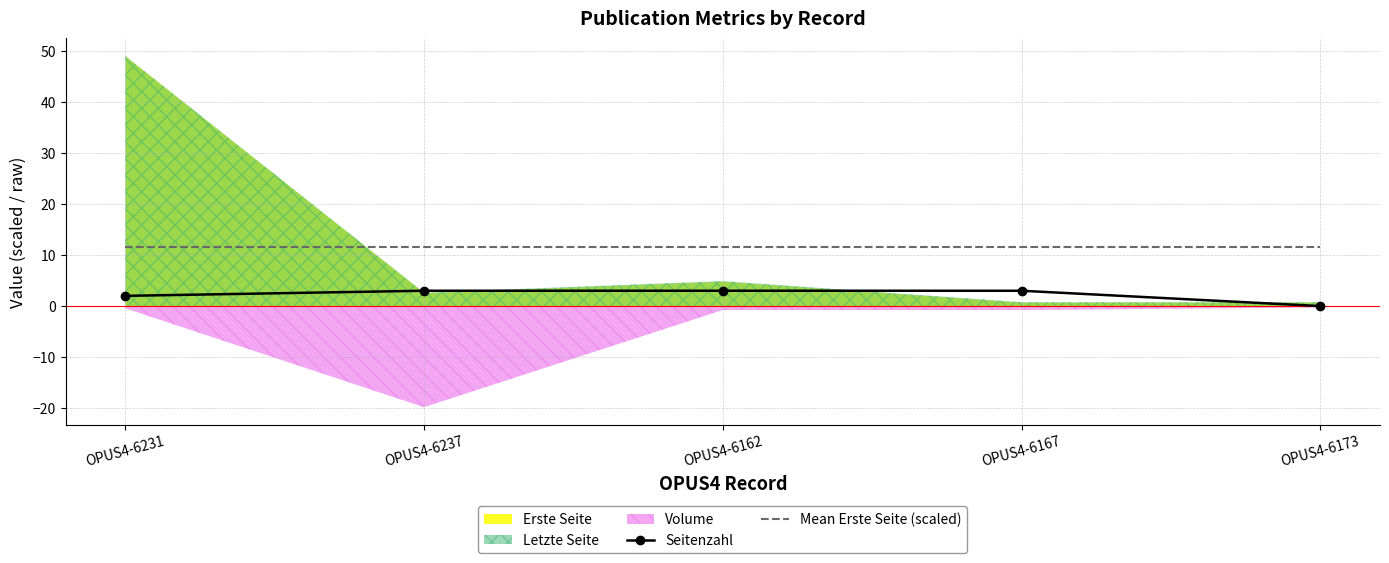

True or false: Seitenzahl and Mean Erste Seite (scaled) intersect in this chart.

False